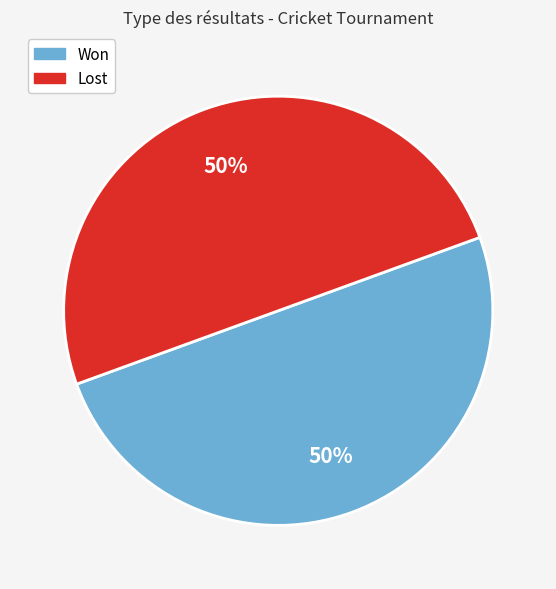

To the nearest percent, what is the average slice percentage?

50%